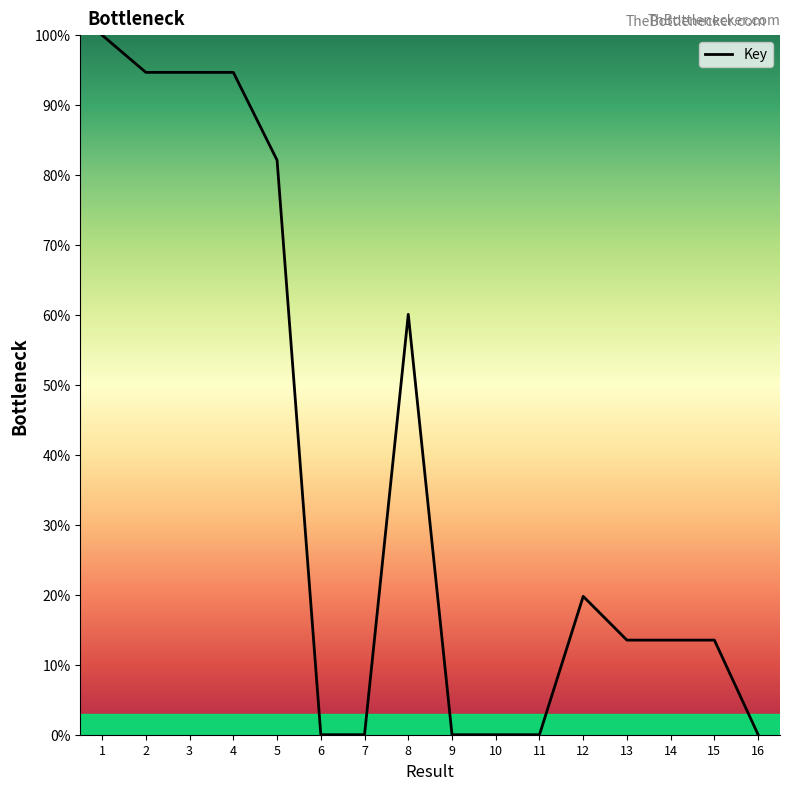

The value at 4 is 94.7. True or false?

True